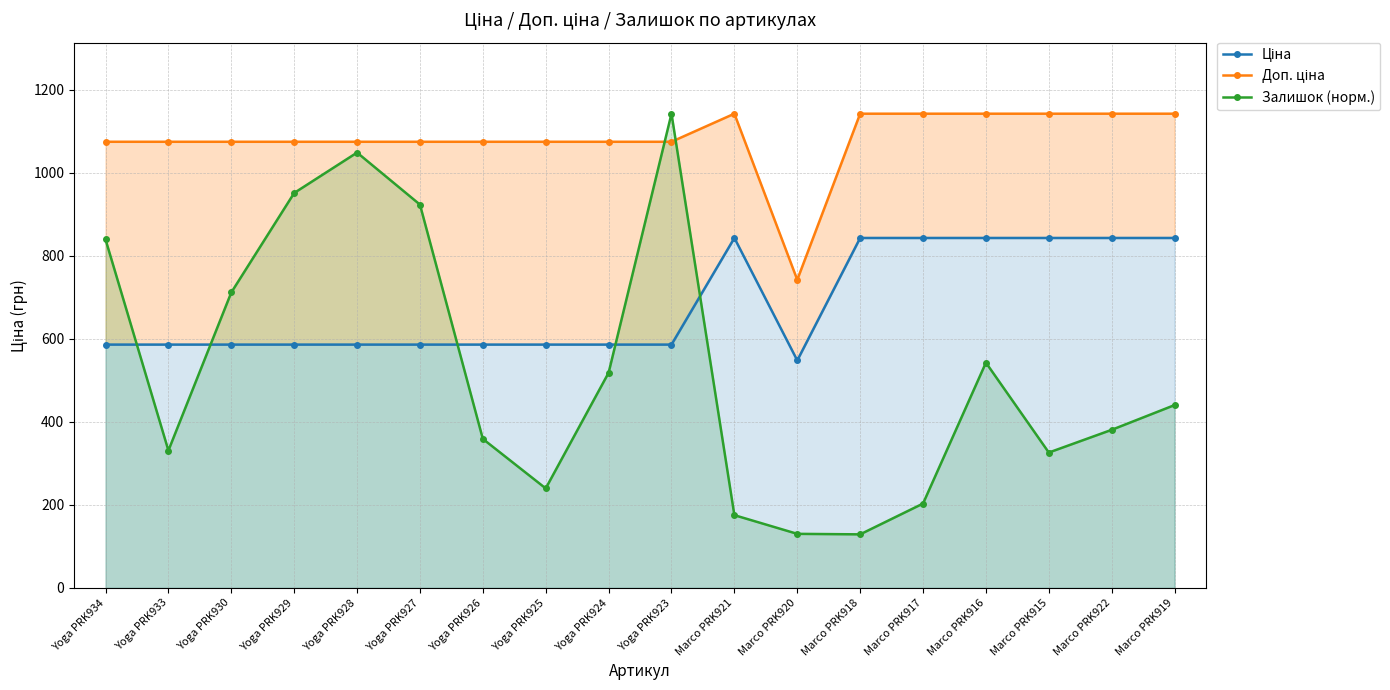

How many lines are shown in the chart?

3